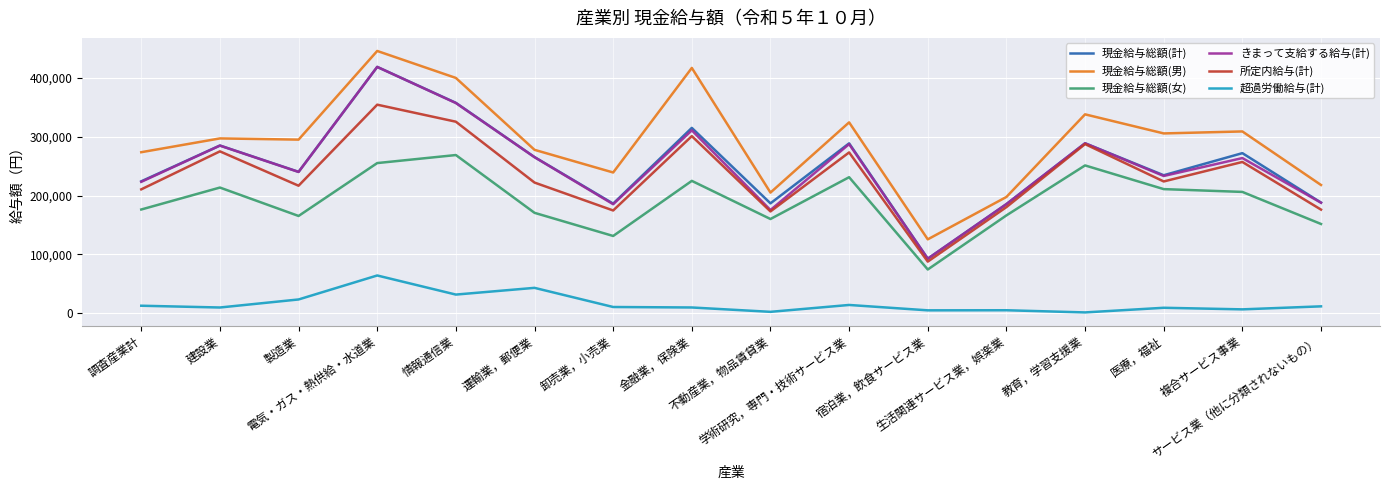

True or false: 超過労働給与(計) and 現金給与総額(計) intersect in this chart.

False